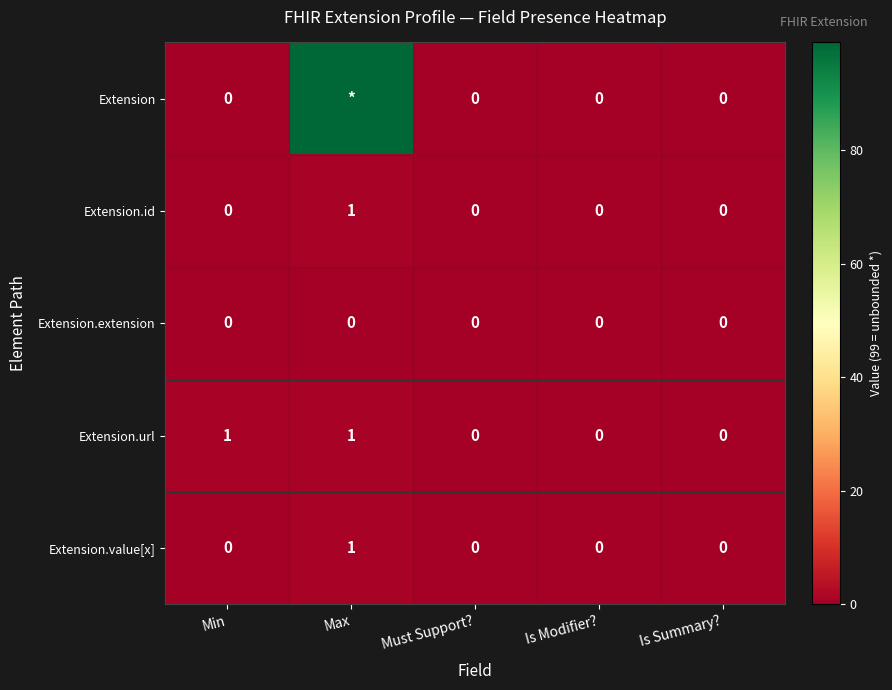

Count the Extension.value[x] values in the range 0 to 1.

5